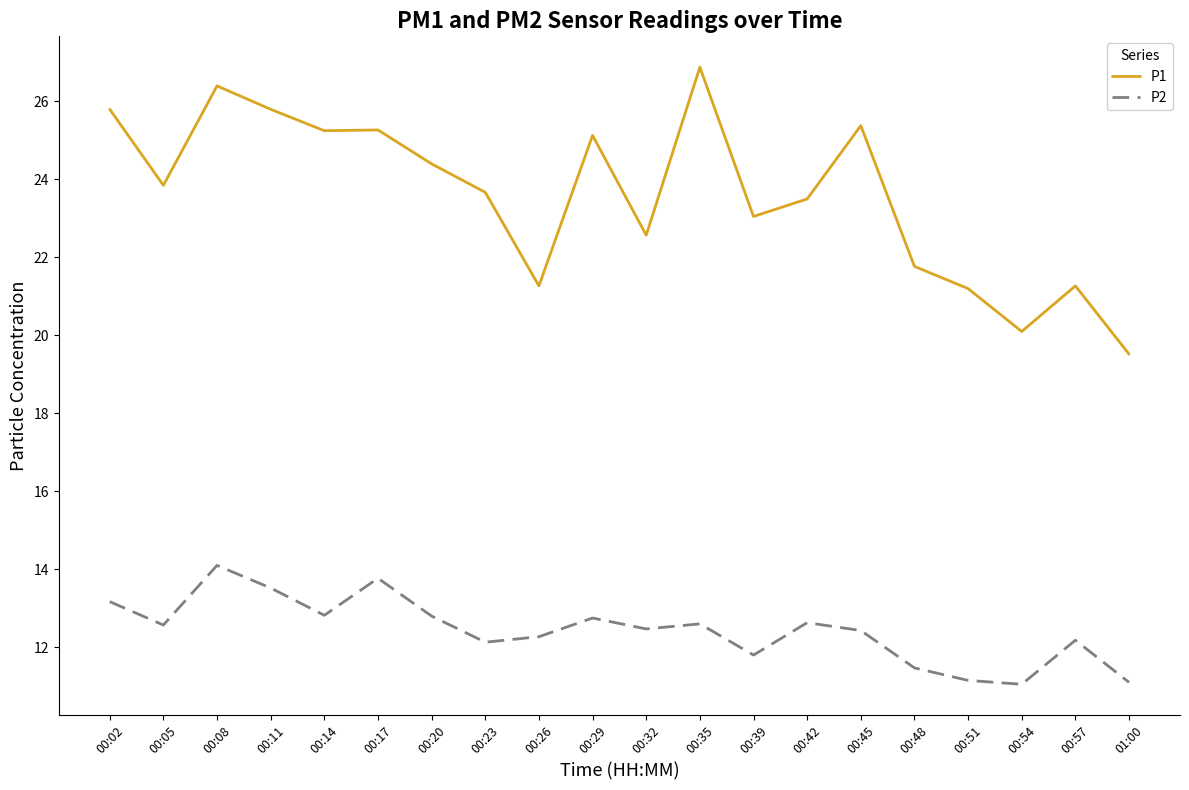

Count the number of data series in this chart.

2